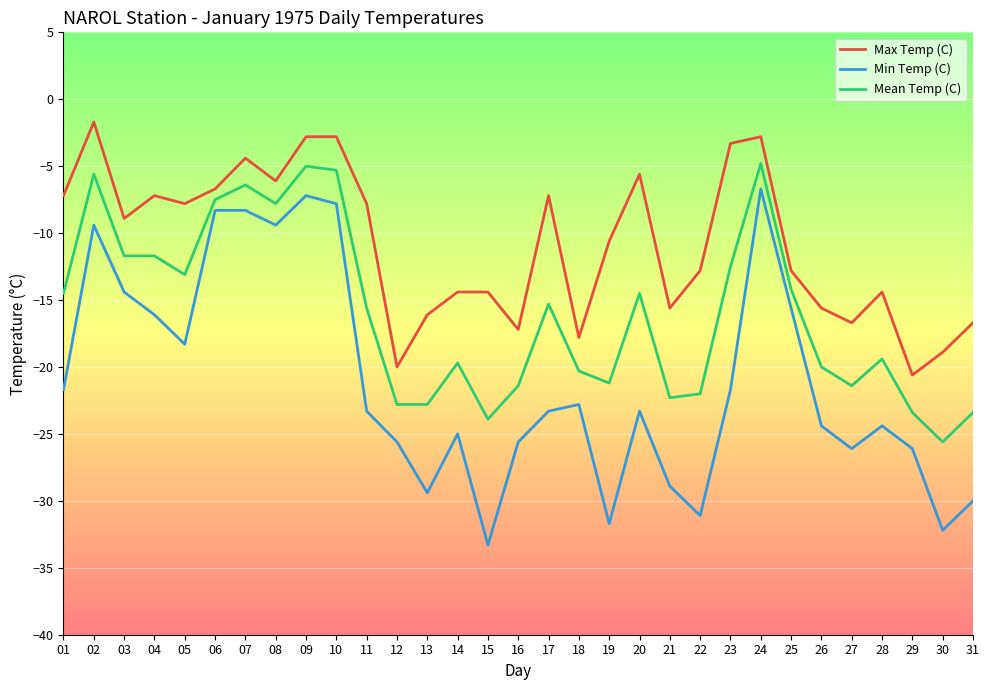

What is the difference between the Min Temp (C) values at 04 and 24?

9.4